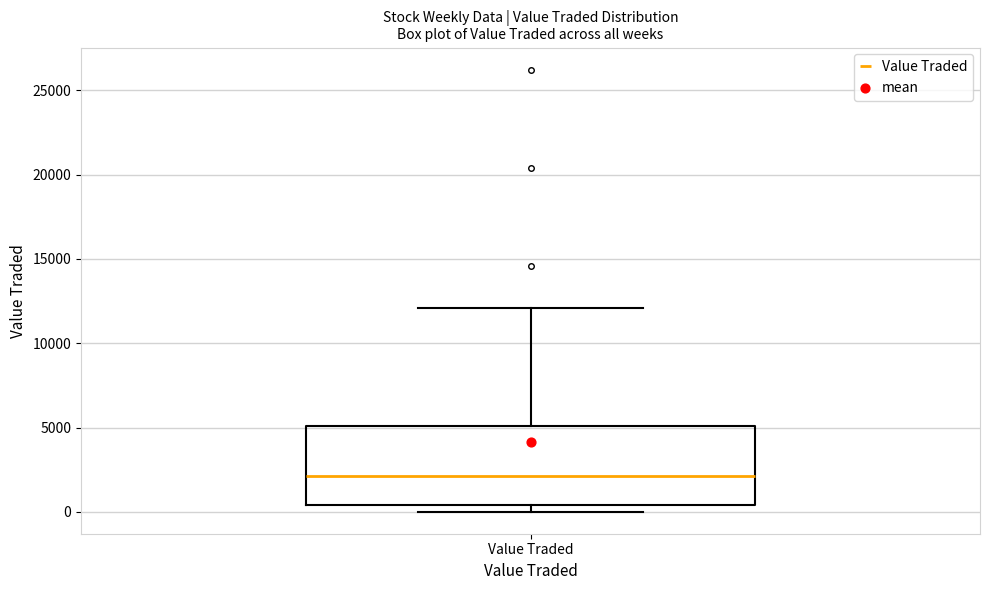

Transcribe this box plot: give where the median line is, the range the box spans, and where the two whiskers end, as read against the y-axis. The values are not printed on the chart, so give them approximately, as read against the axis.

median 2000, box 500 to 5000, whiskers 0 to 12000